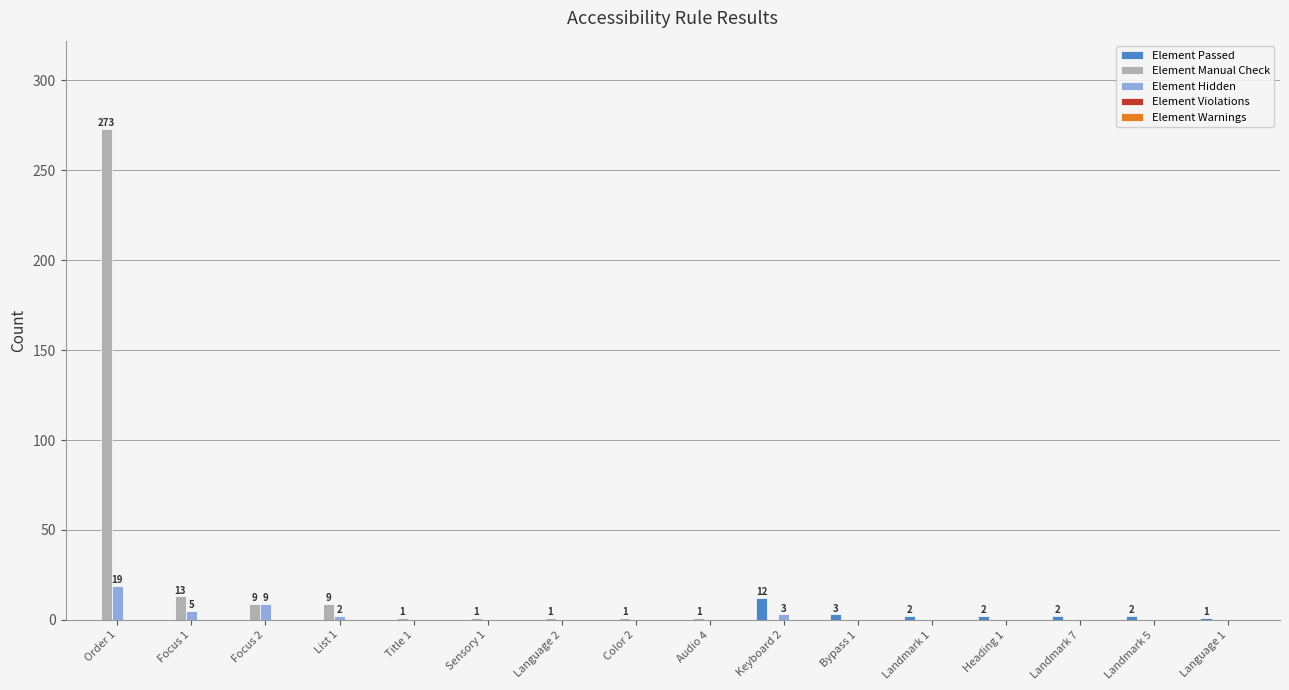

What is the sum of all Element Passed values?

24